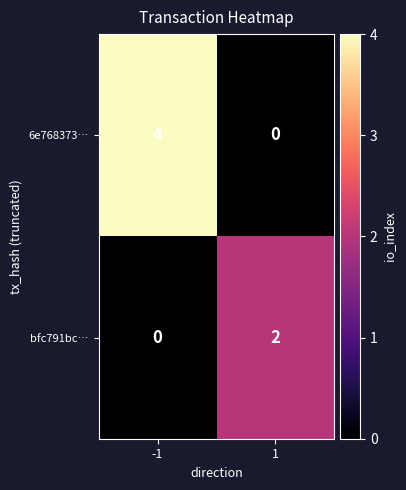

Which series has the largest total across all categories?

6e768373…